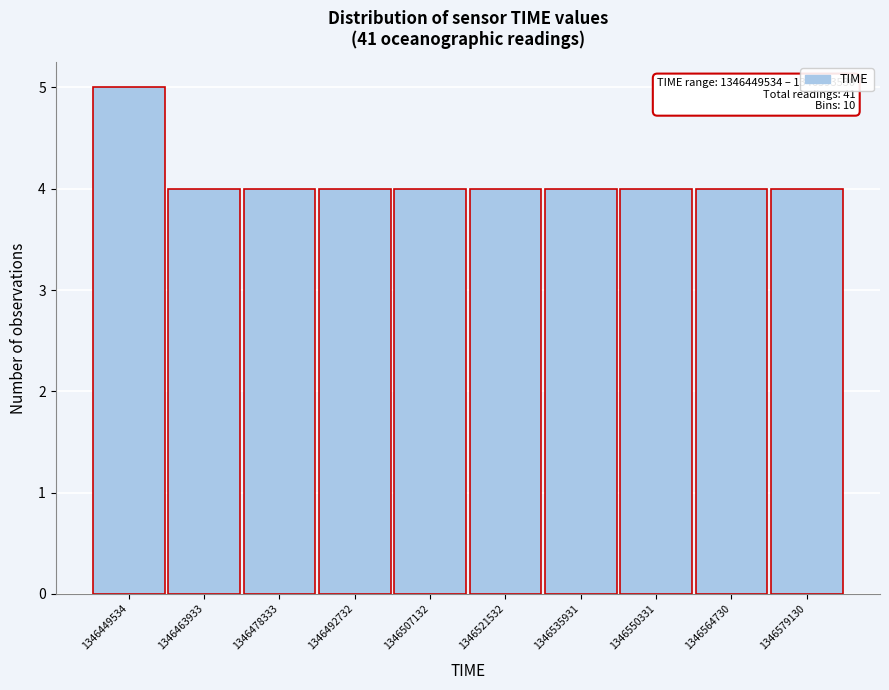

Reading left to right, list all the values displayed in this chart.

1346449534=5	1346463933=4	1346478333=4	1346492732=4	1346507132=4	1346521532=4	1346535931=4	1346550331=4	1346564730=4	1346579130=4